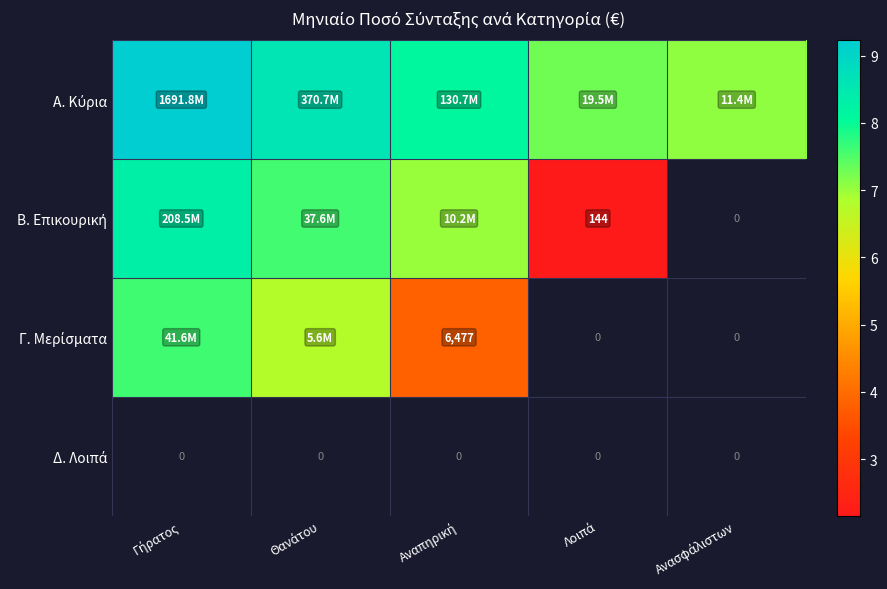

At how many categories does at least one series exceed 6?

5